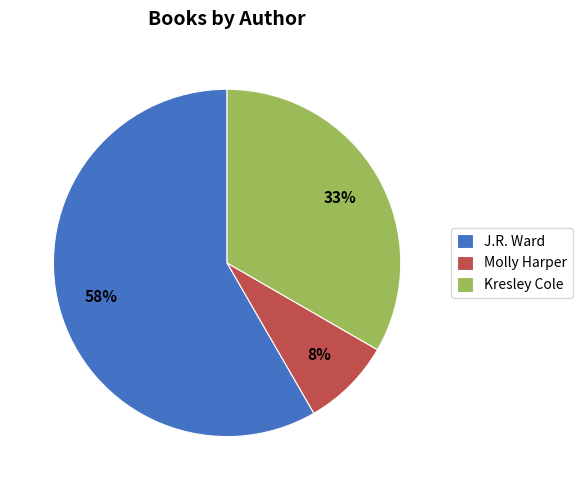

True or false: Kresley Cole accounts for 39% of the total.

False